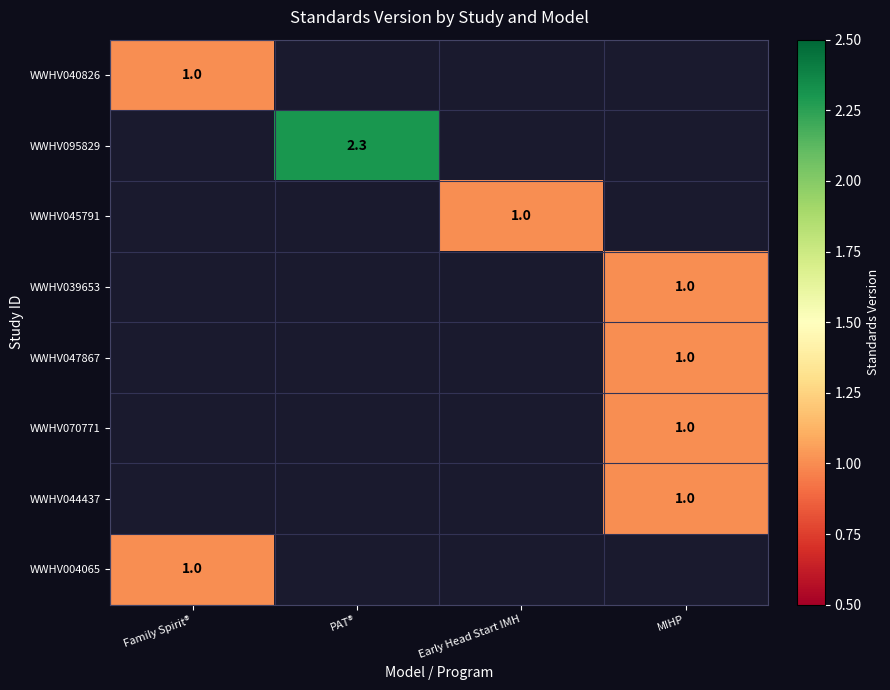

At how many categories does at least one series exceed 1?

1